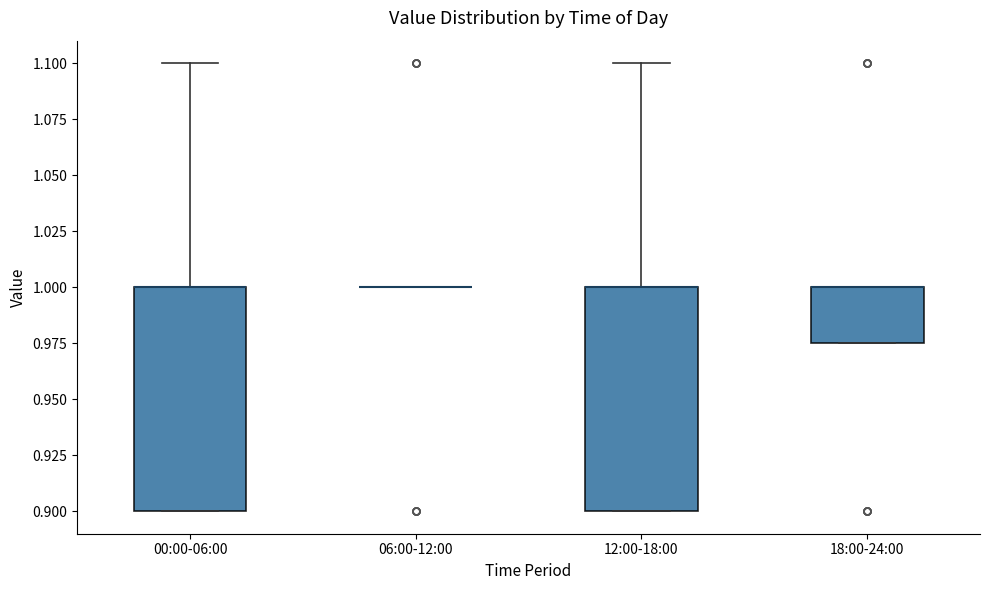

Reading left to right, transcribe this box plot: for each box, give where its median line is, the range the box spans, and where its two whiskers end, as read against the y-axis. The values are not printed on the chart, so give them approximately, as read against the axis.

00:00-06:00: median 1.000 (drawn on the box's upper edge), box 0.900 to 1.000, whiskers 0.900 to 1.100
06:00-12:00: box collapsed to a line at 1.000, whiskers 1.000 to 1.000
12:00-18:00: median 1.000 (drawn on the box's upper edge), box 0.900 to 1.000, whiskers 0.900 to 1.100
18:00-24:00: median 1.000 (drawn on the box's upper edge), box 0.975 to 1.000, whiskers 0.975 to 1.000